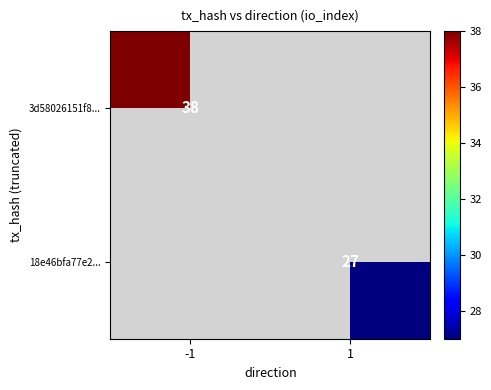

The 3d58026151f8... series shows 64 at -1. True or false?

False